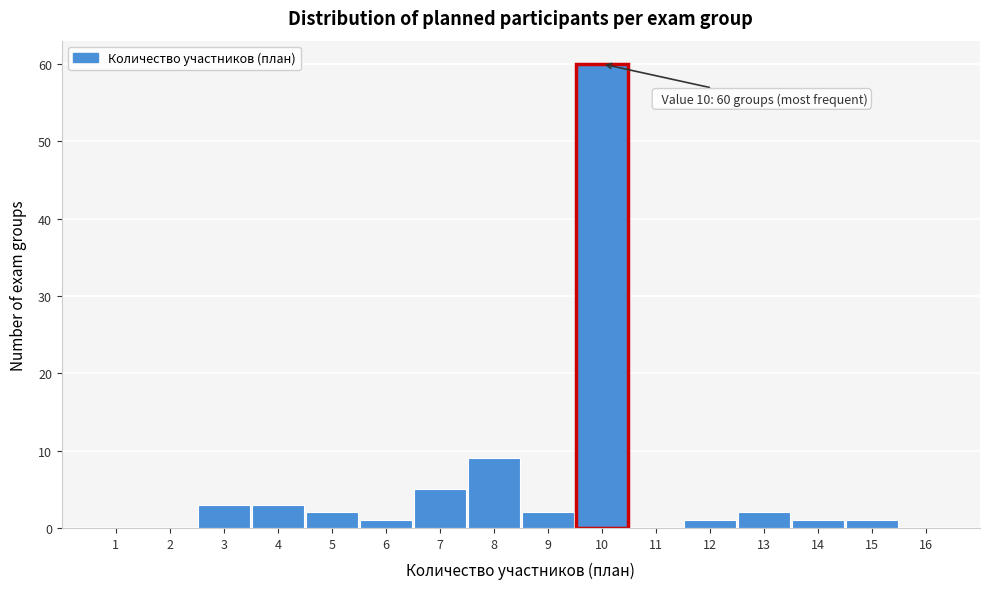

Which range on the x-axis has the tallest bar?

9.5 to 10.5